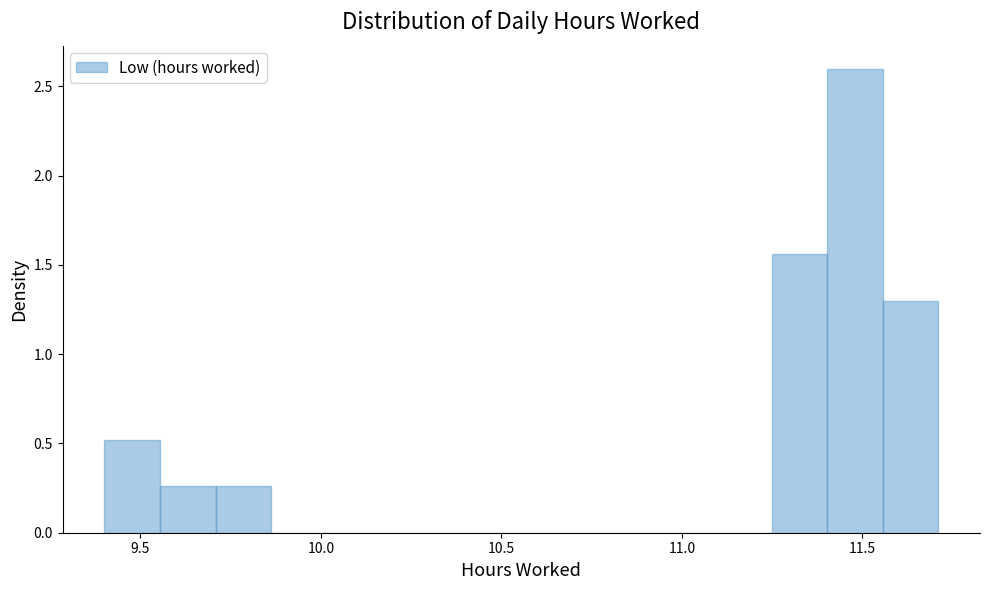

Around what value on the x-axis is the tallest bar? Give the approximate position of its centre, as read against the axis.

11.50